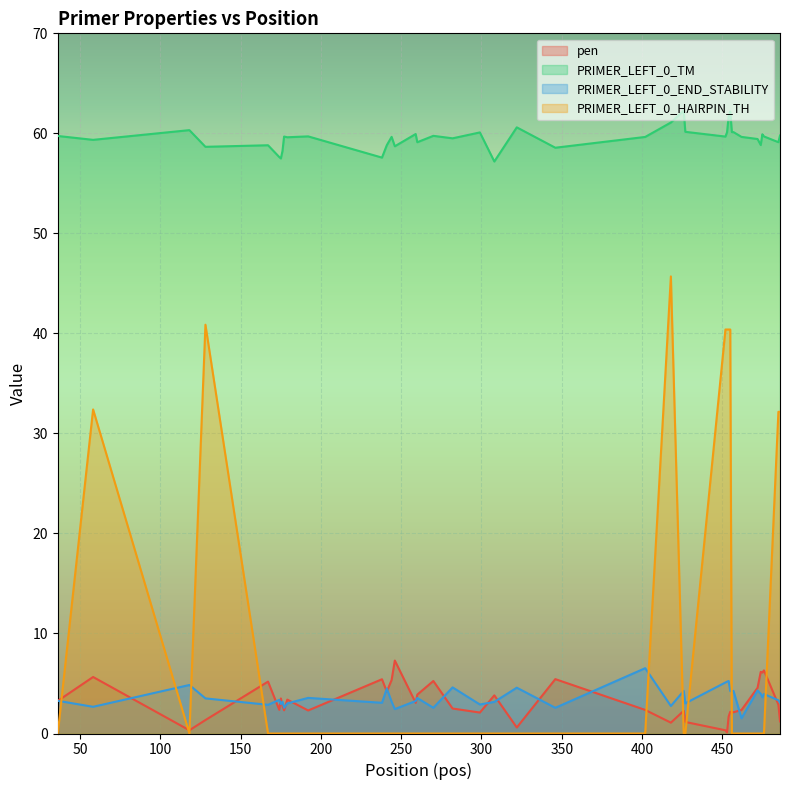

Which series has the widest spread of values?

PRIMER_LEFT_0_HAIRPIN_TH